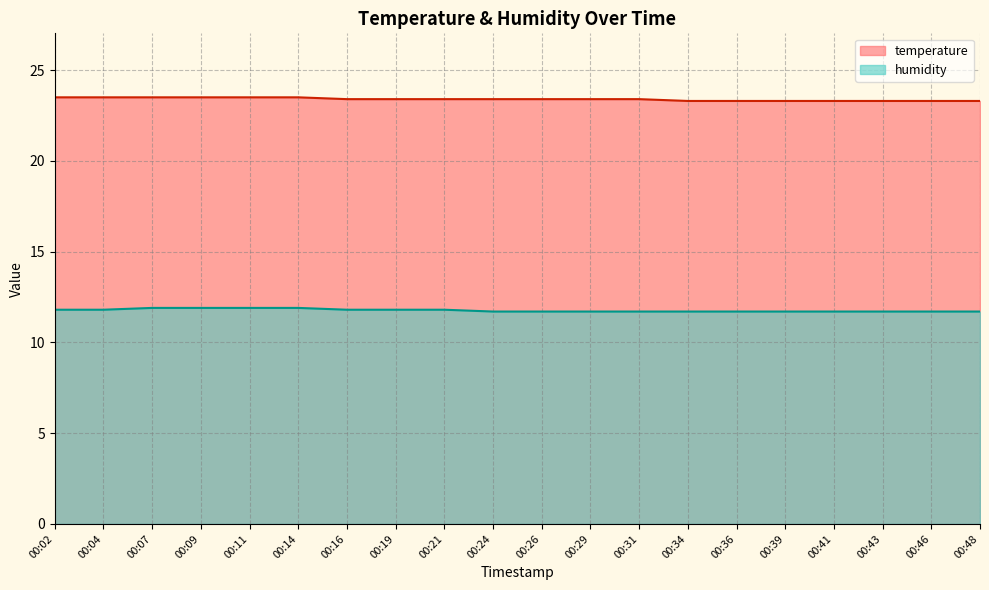

Reading right to left, list all the values displayed in this chart.

temperature: 23.3	23.3	23.3	23.3	23.3	23.3	23.3	23.4	23.4	23.4	23.4	23.4	23.4	23.4	23.5	23.5	23.5	23.5	23.5	23.5
humidity: 11.7	11.7	11.7	11.7	11.7	11.7	11.7	11.7	11.7	11.7	11.7	11.8	11.8	11.8	11.9	11.9	11.9	11.9	11.8	11.8